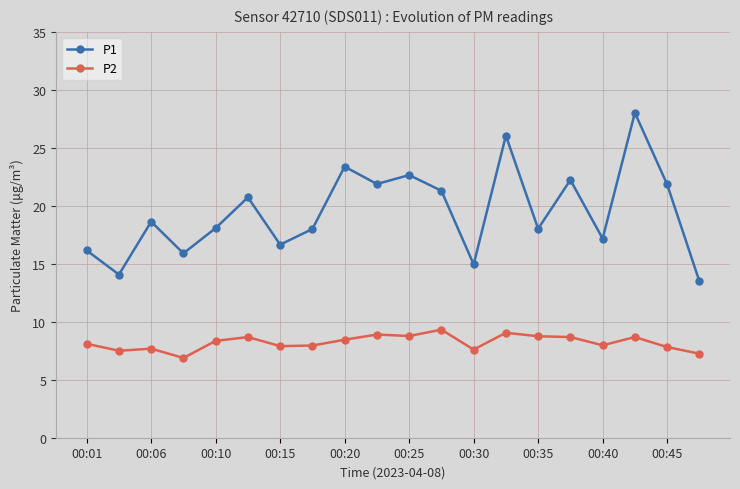

List the series in order of their peak value, highest first.

P1, P2